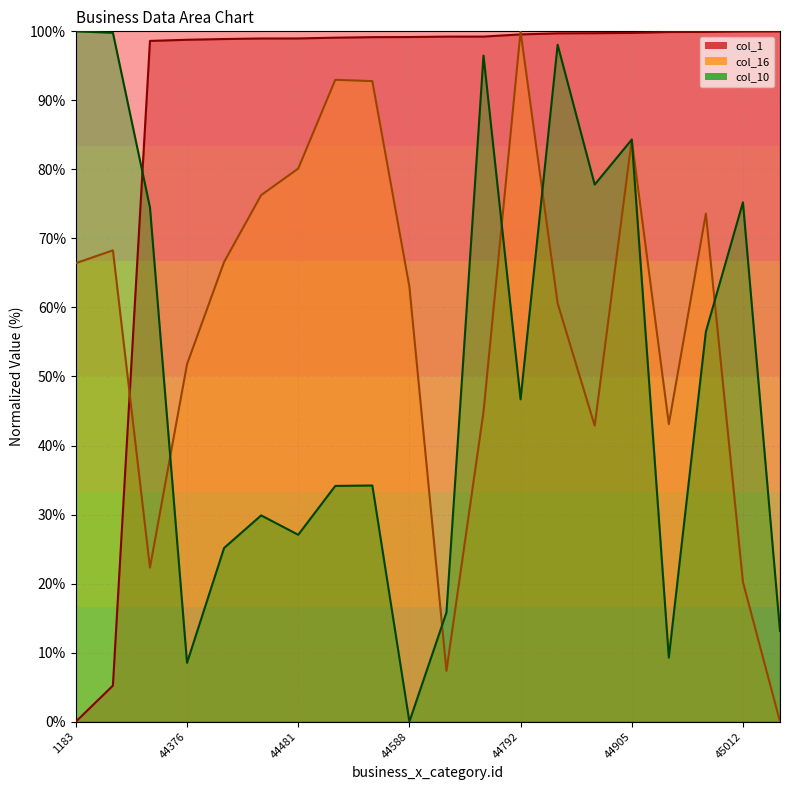

What is the difference between the maximum and minimum values in the col_16 series?

100.0